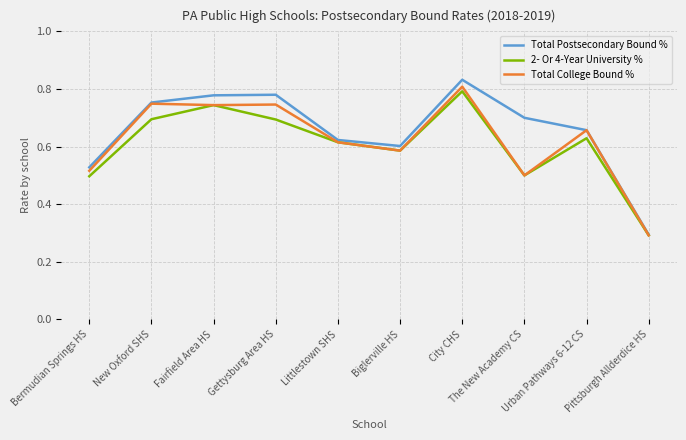

Which series changed the most between Gettysburg Area HS and The New Academy CS?

Total College Bound %